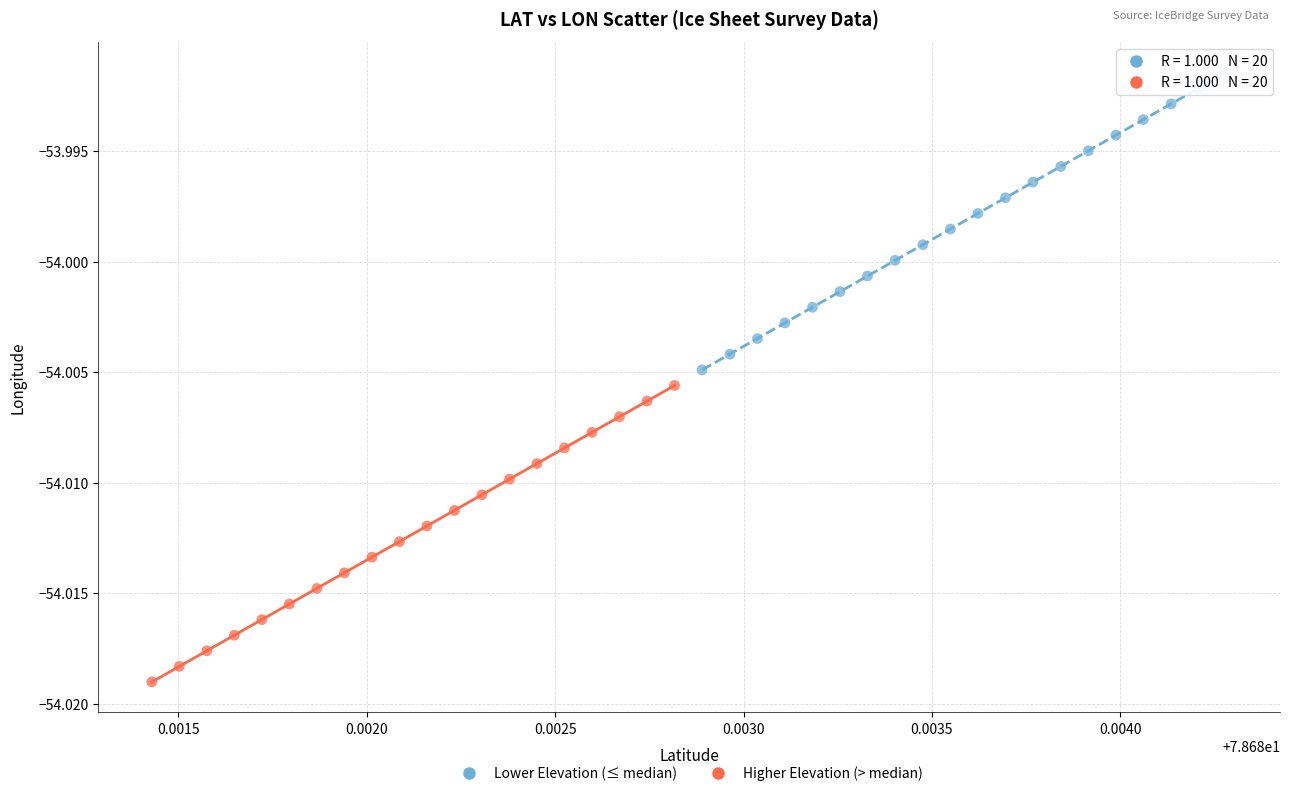

What are all the series names shown in the legend?

Lower Elevation (≤ median), Higher Elevation (> median)